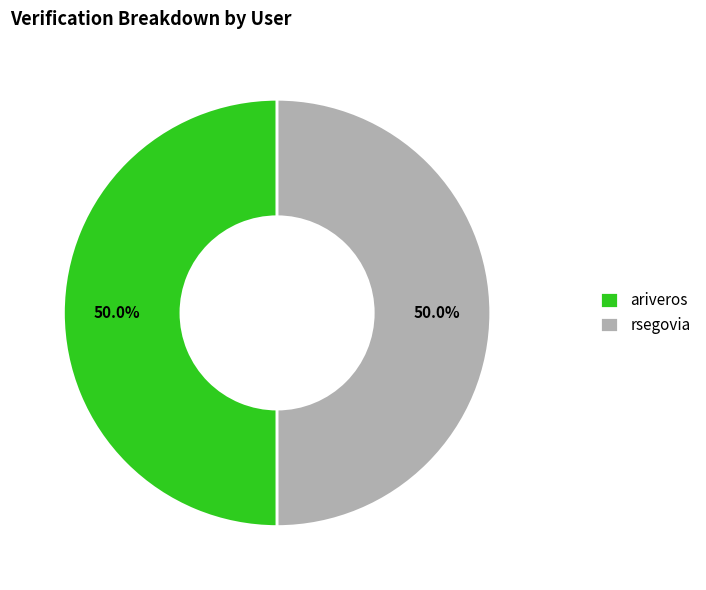

What is the total percentage of rsegovia and ariveros?

100.0%